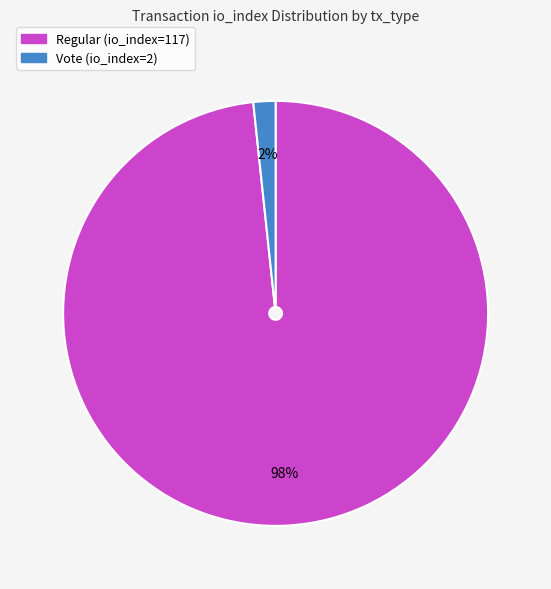

True or false: Regular (io_index=117) accounts for 84% of the total.

False